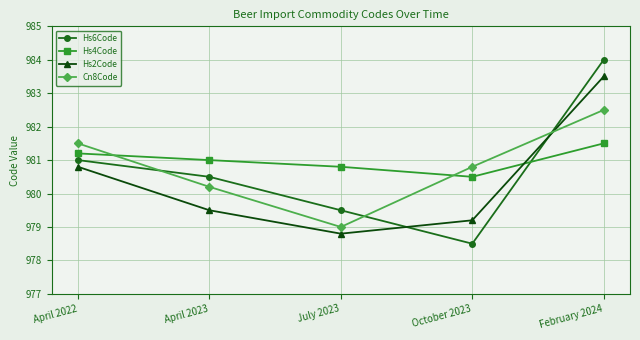

The value of Cn8Code at April 2022 is 981.5. True or false?

True